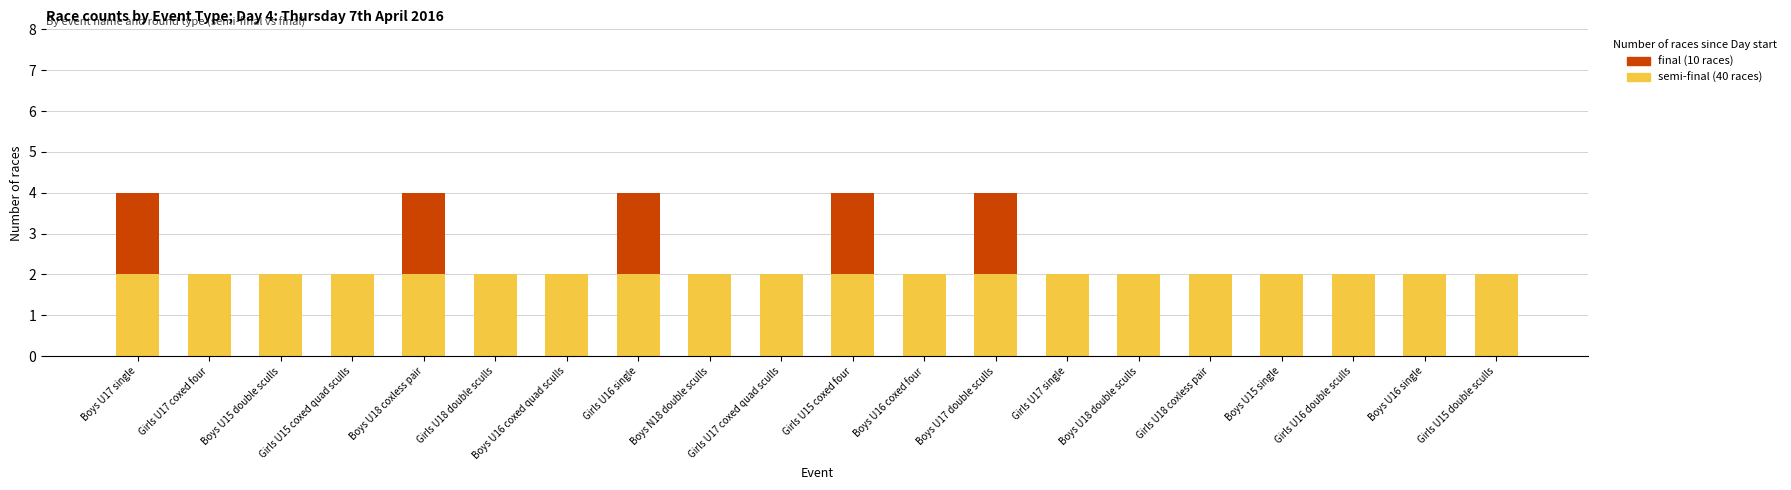

What is the total value across all series at Girls U16 single?

4